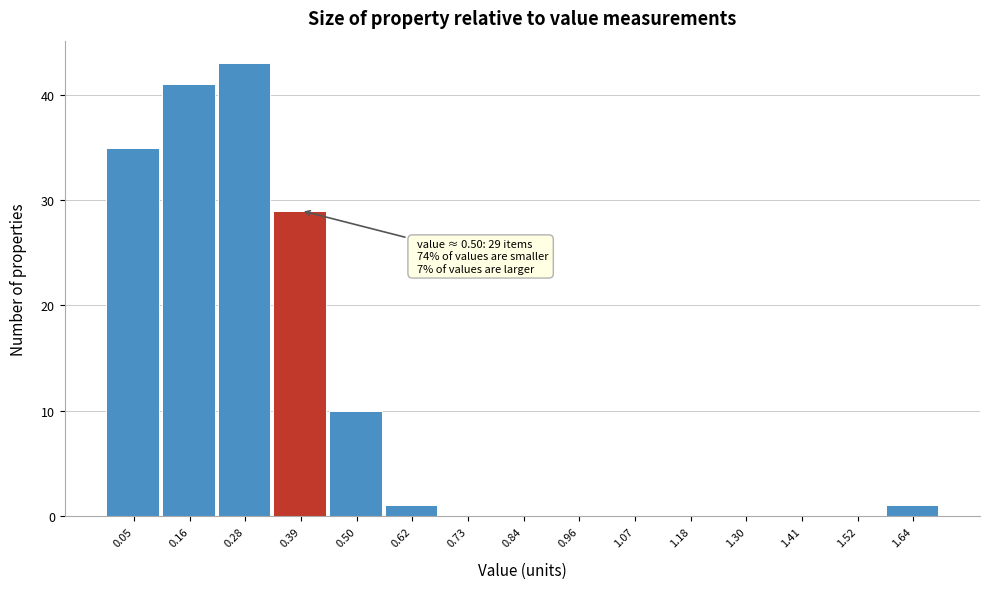

Reading left to right, what are all the values shown in this chart?

0.05=35	0.16=41	0.28=43	0.39=29	0.50=10	0.62=1	0.73=0	0.84=0	0.96=0	1.07=0	1.18=0	1.30=0	1.41=0	1.52=0	1.64=1